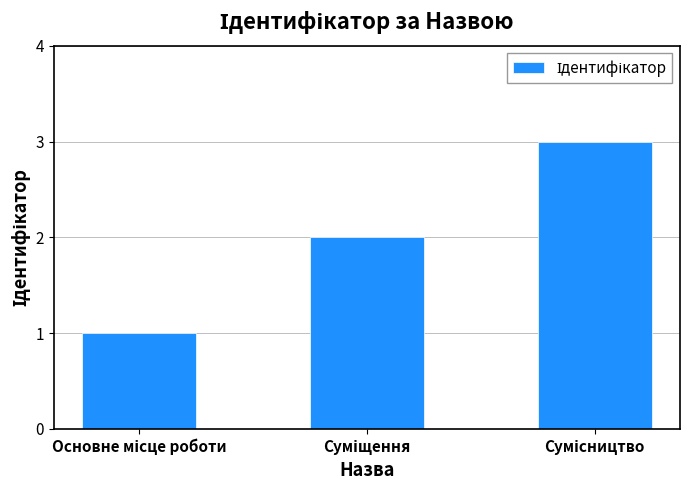

What is the sum of all values?

6